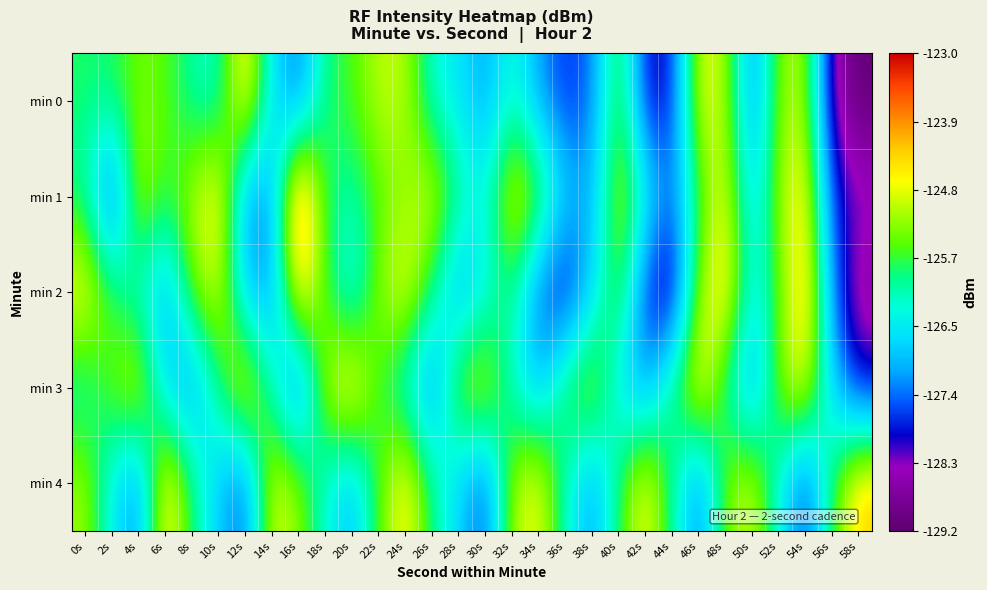

Which has a higher value, 56s or 44s?

44s